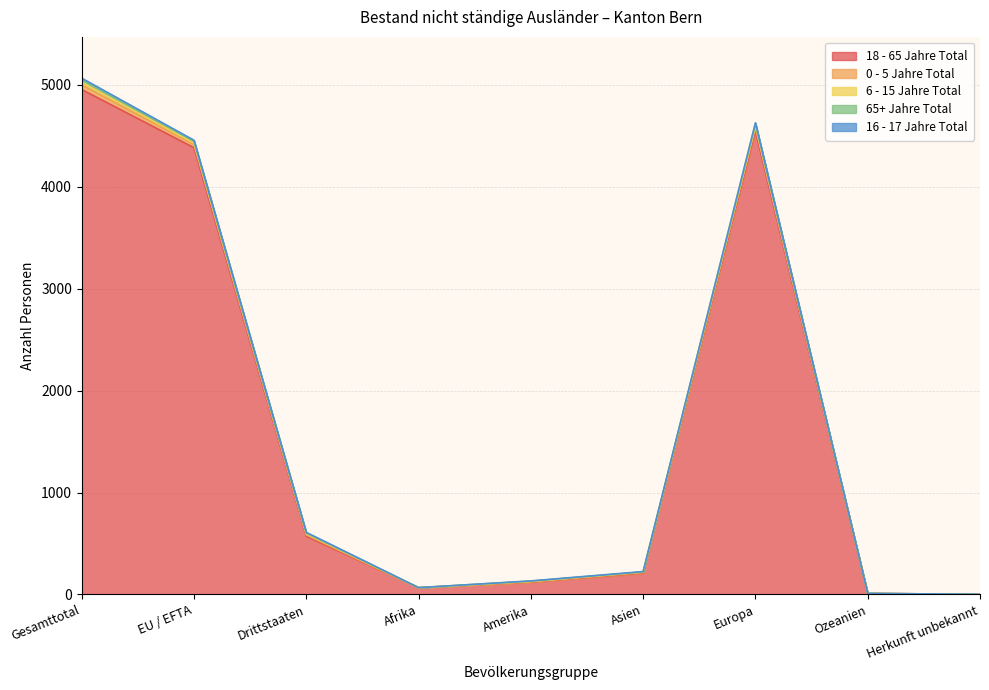

What is the difference between the 18 - 65 Jahre Total values at Gesamttotal and EU / EFTA?

571